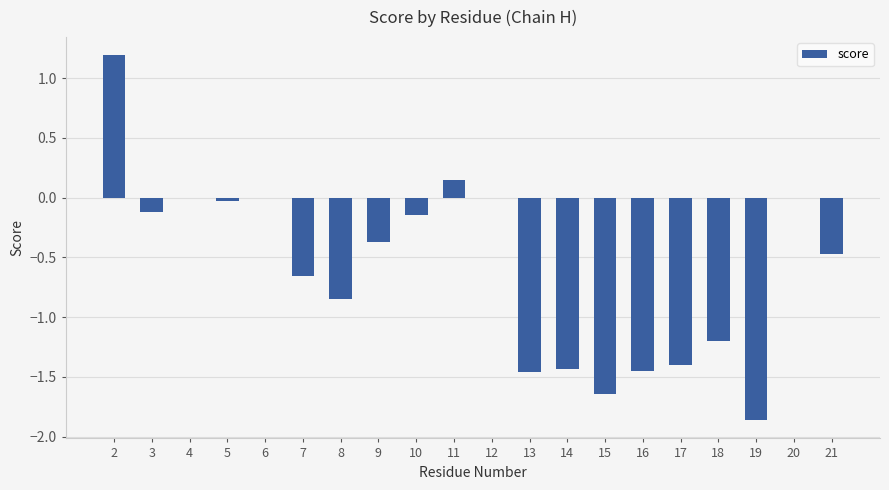

Is it true that the value at 20 is 0.0?

True